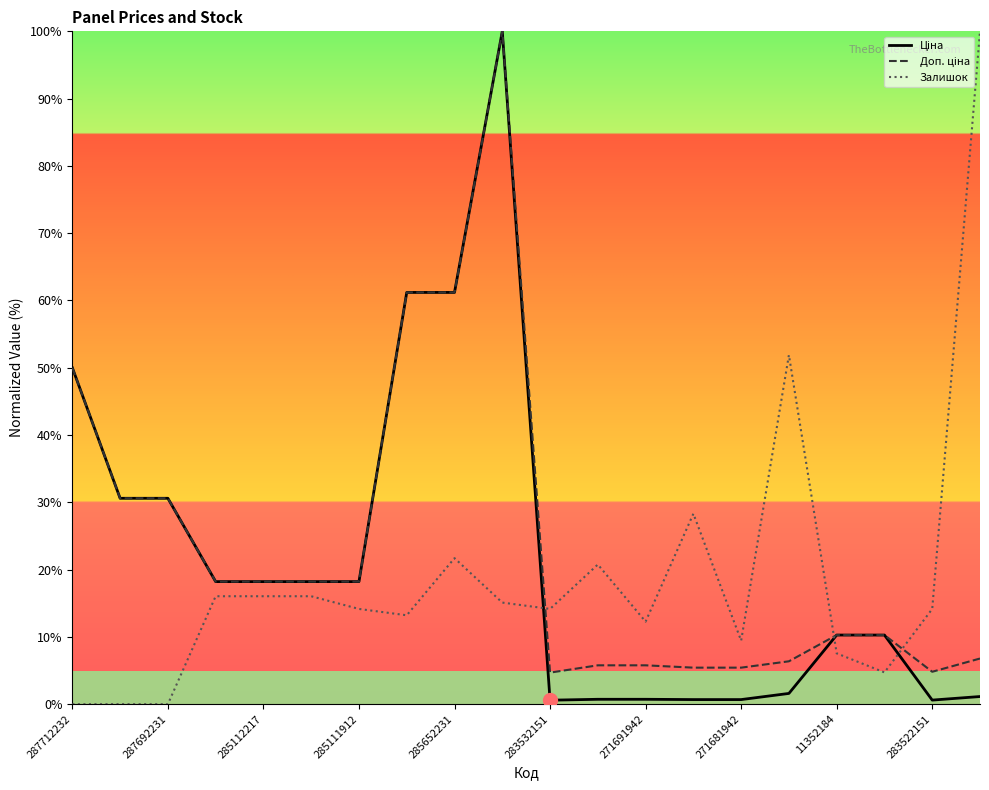

Is this an area chart (filled region under the line)?

No